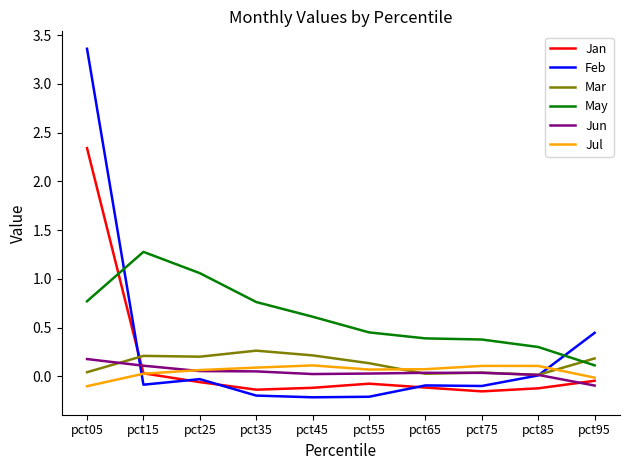

Which series has the largest total across all categories?

May